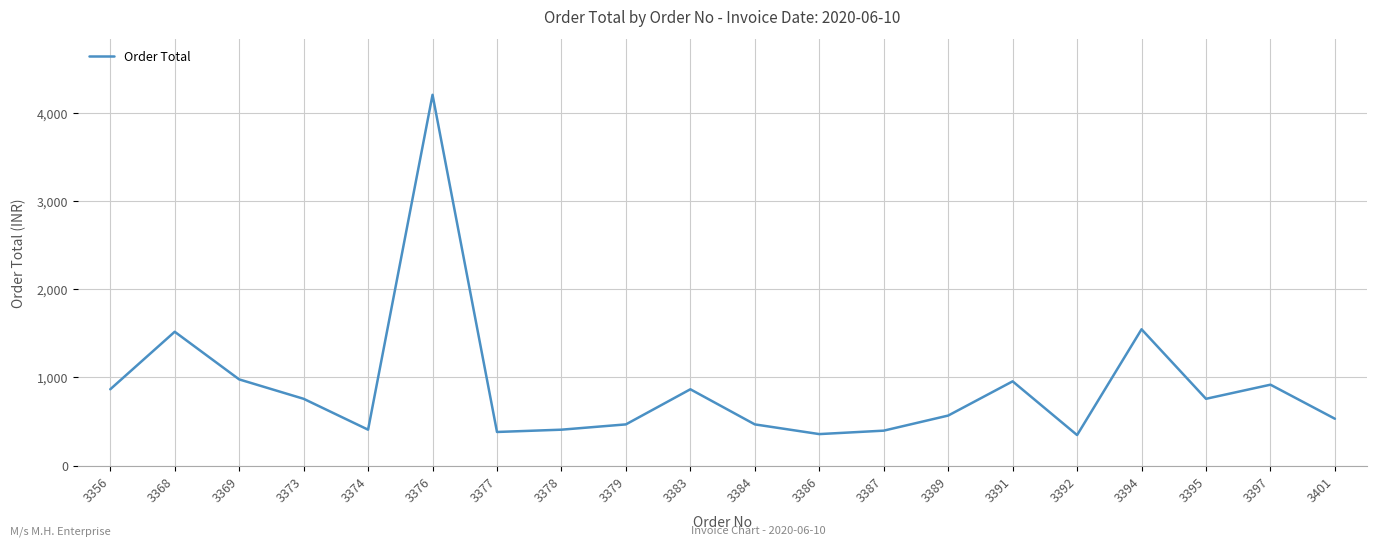

The value at 3356 is 866. True or false?

True